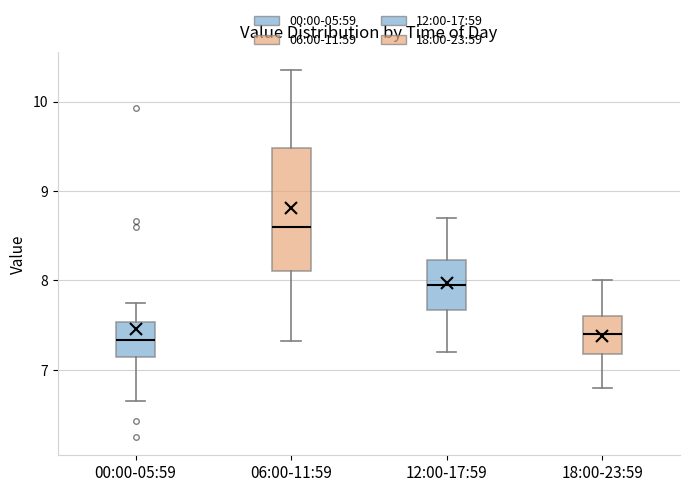

Which box has the highest median line?

06:00-11:59